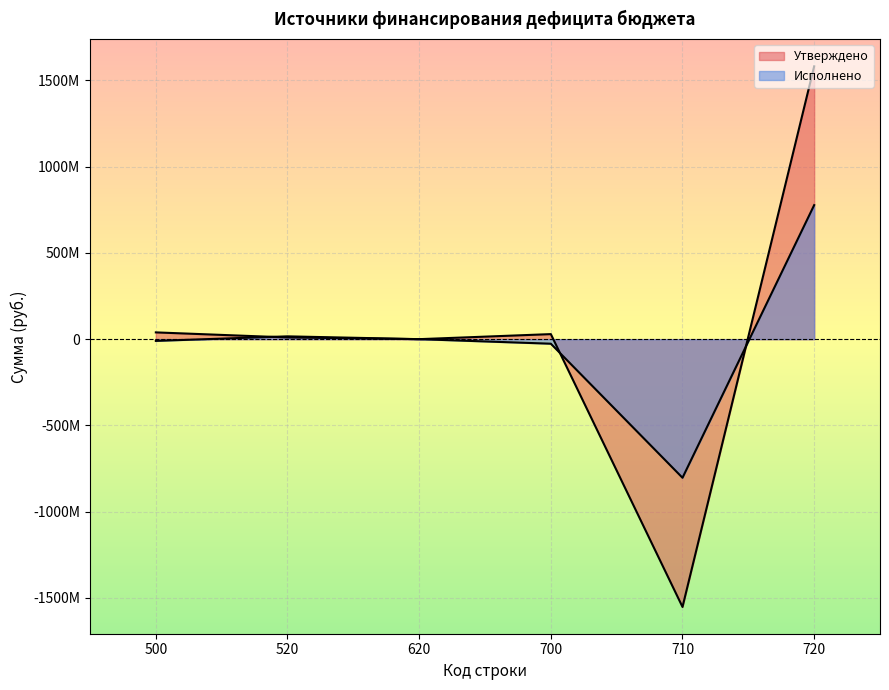

At which category does Утверждено reach its first local peak?

700